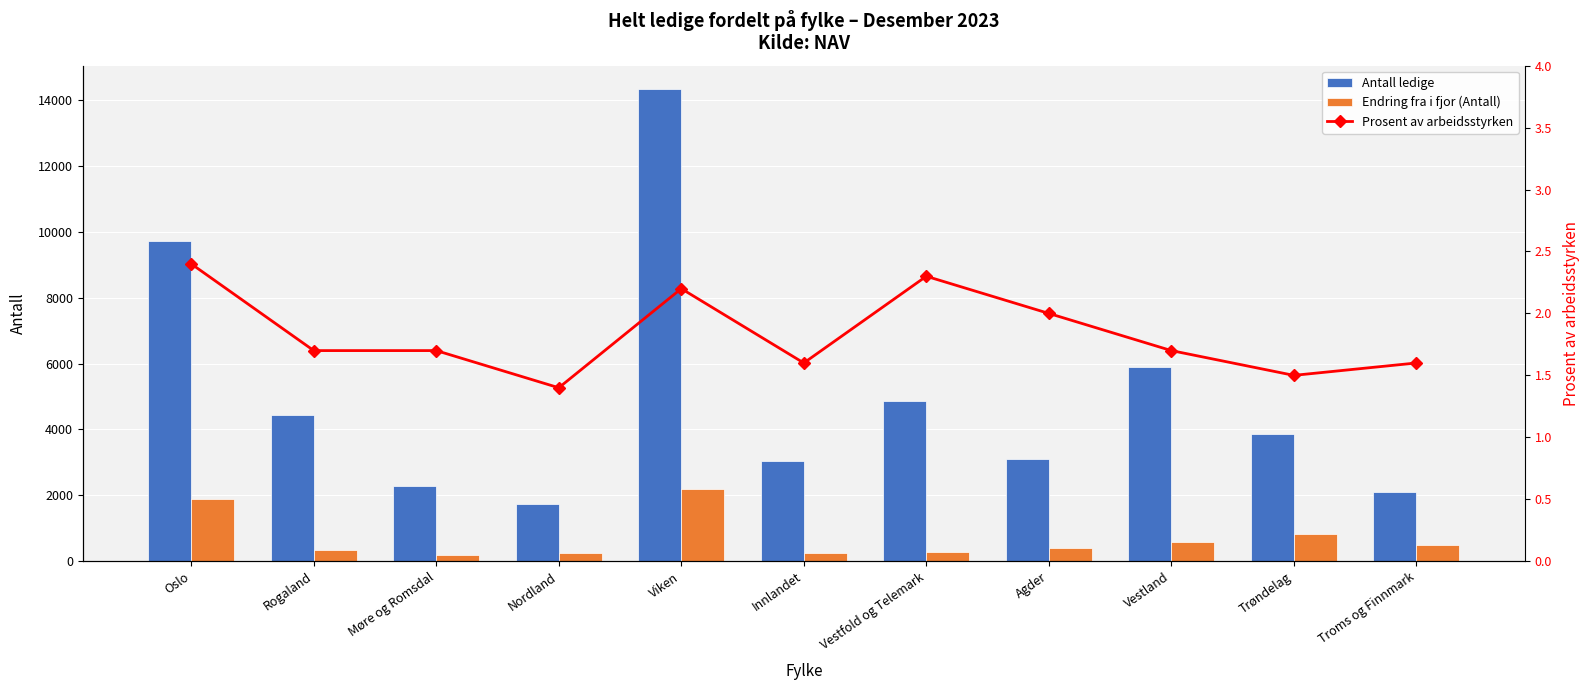

At which category is the sum across all series the highest?

Viken